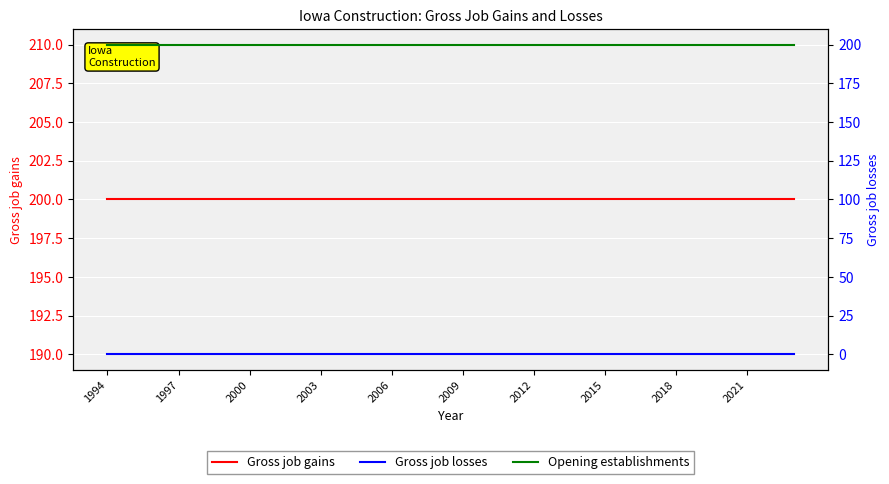

Rank the series at 2009 from highest to lowest value.

Gross job gains, Opening establishments, Gross job losses